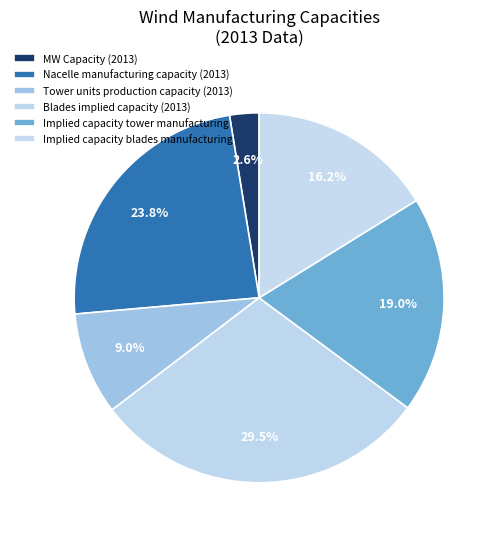

How many slices are in this pie chart?

6